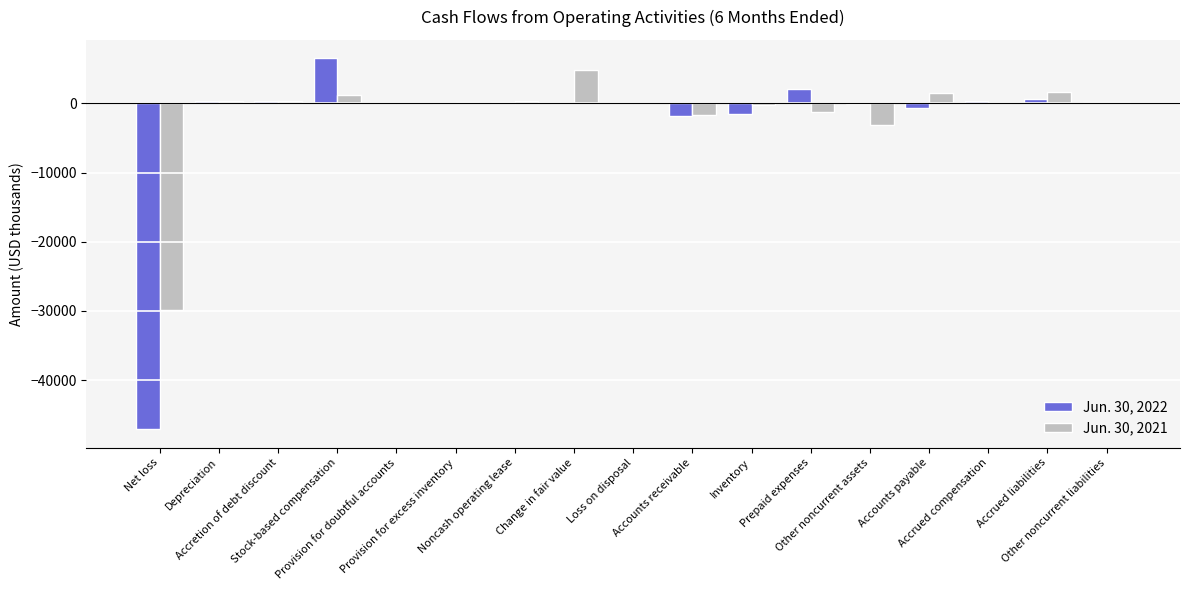

What is the highest value of the Jun. 30, 2022 series?

6506